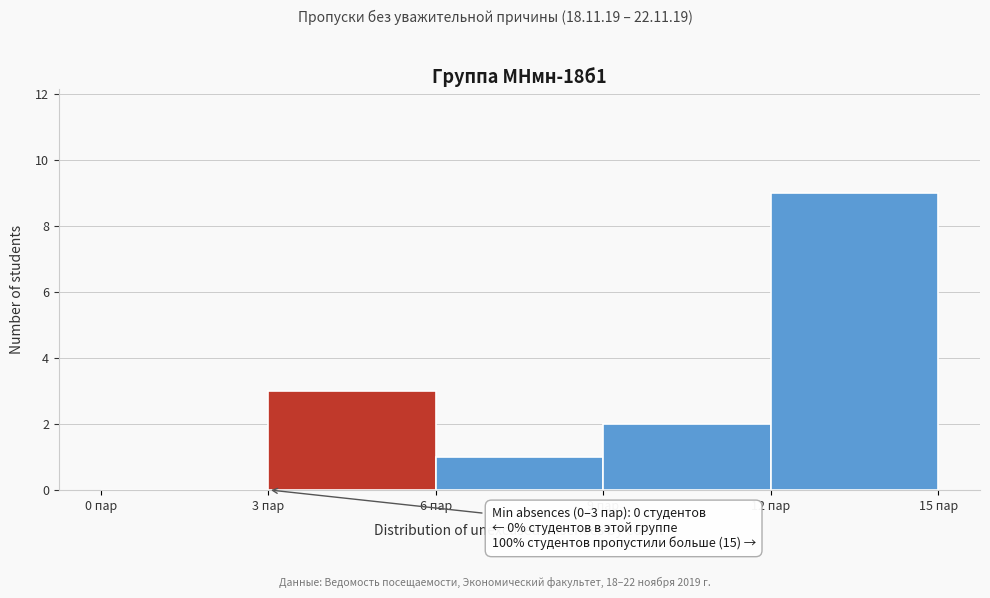

Over which range of the x-axis is the bar tallest?

12 to 15